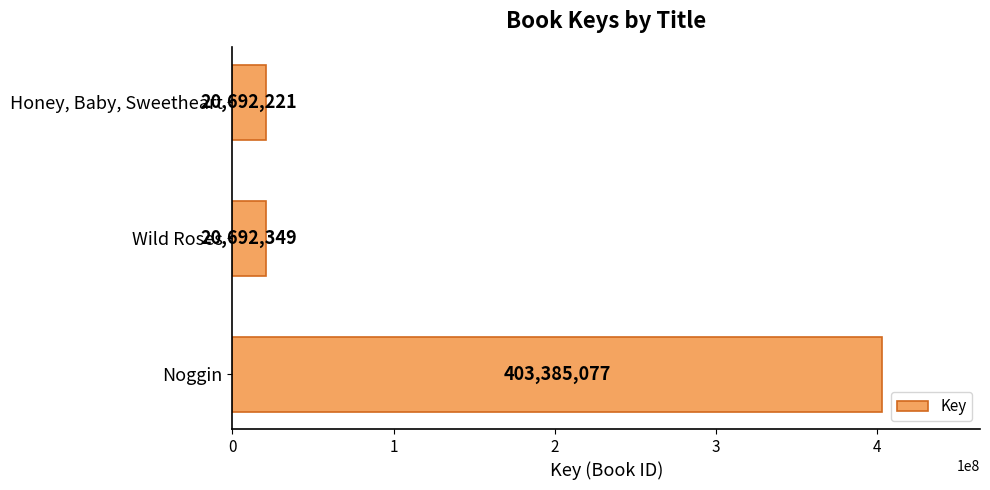

At which label is the value closest to 212038649?

Wild Roses